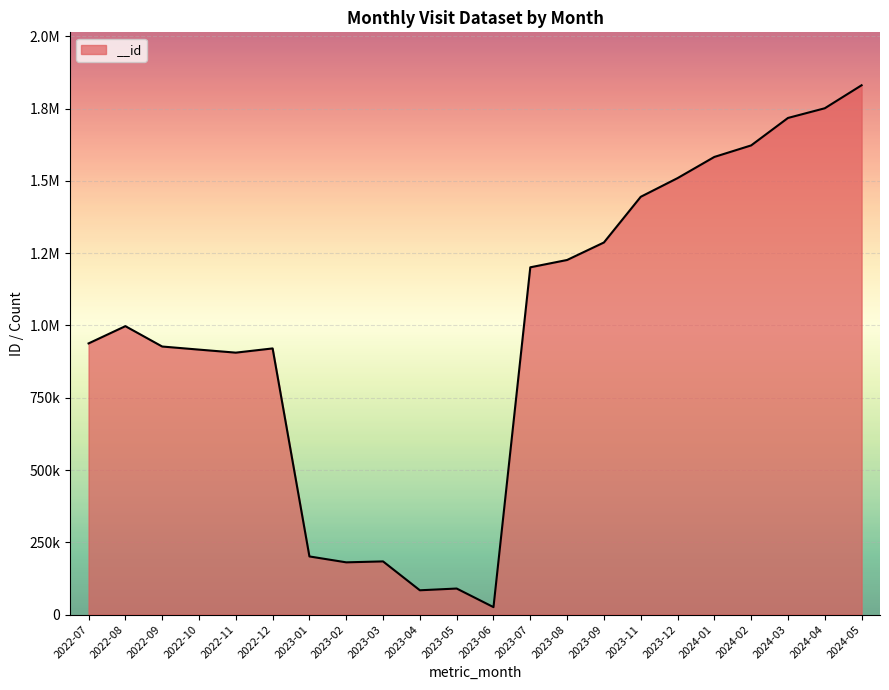

What is the sum of all values?

21545324